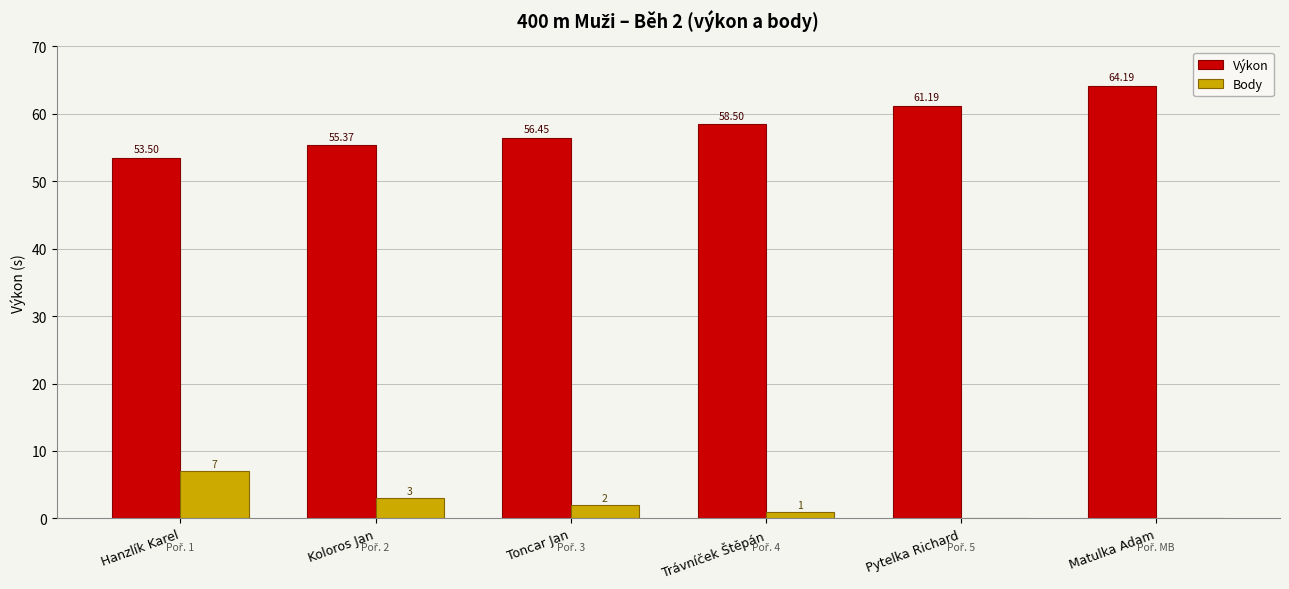

What is the sum of the Body values at Trávníček Štěpán and Matulka Adam?

1.0